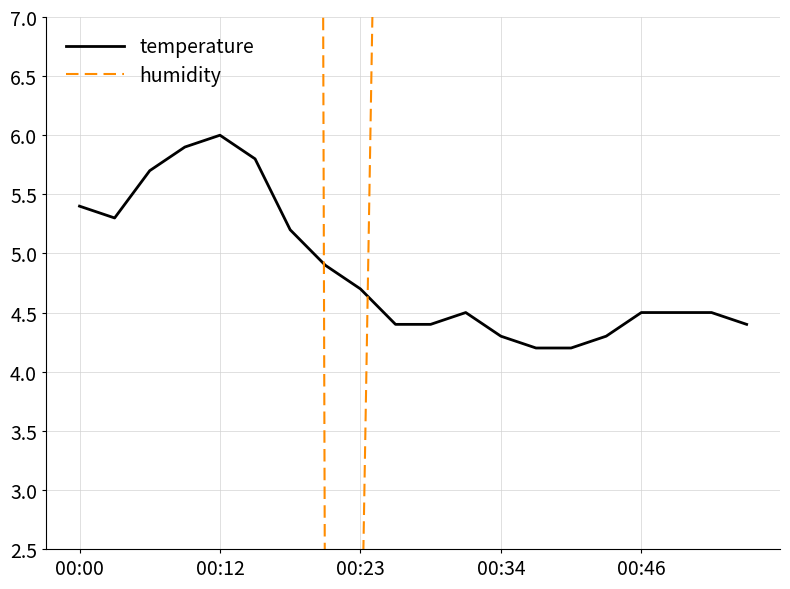

True or false: temperature has a value of 6.0 at 00:12.

True